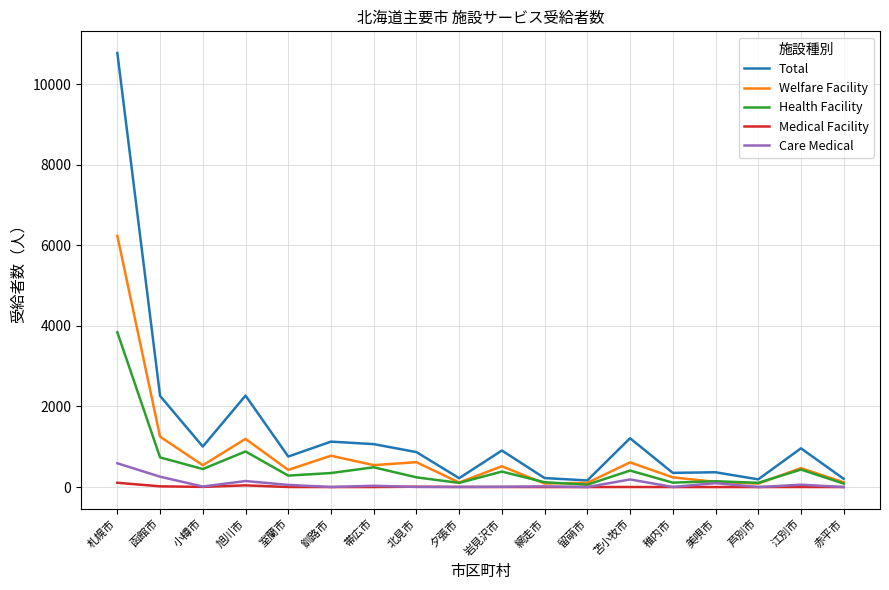

What is the maximum value for Medical Facility?

106